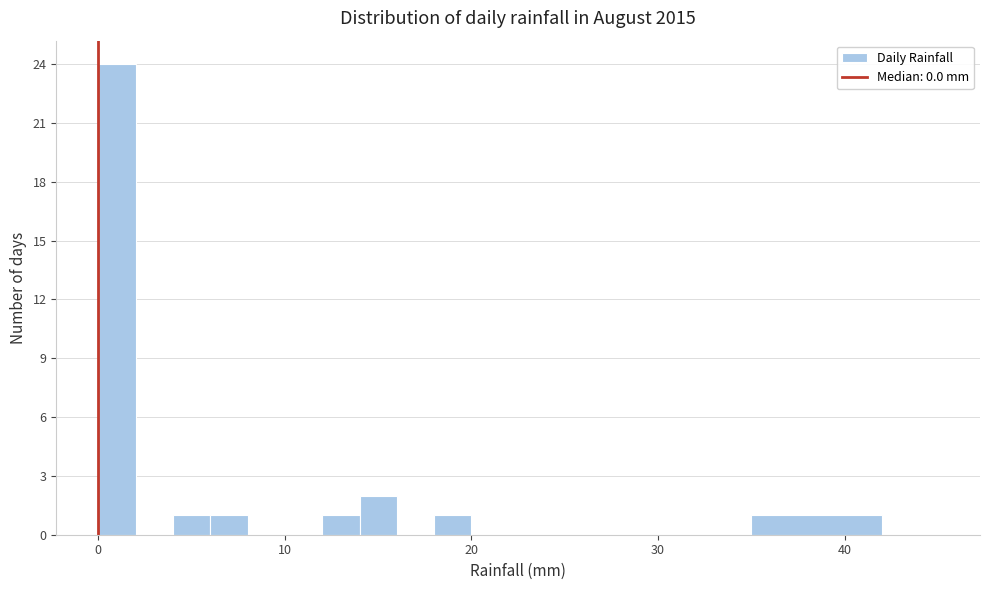

Around what value on the x-axis is the tallest bar? Give the approximate position of its centre, as read against the axis.

1